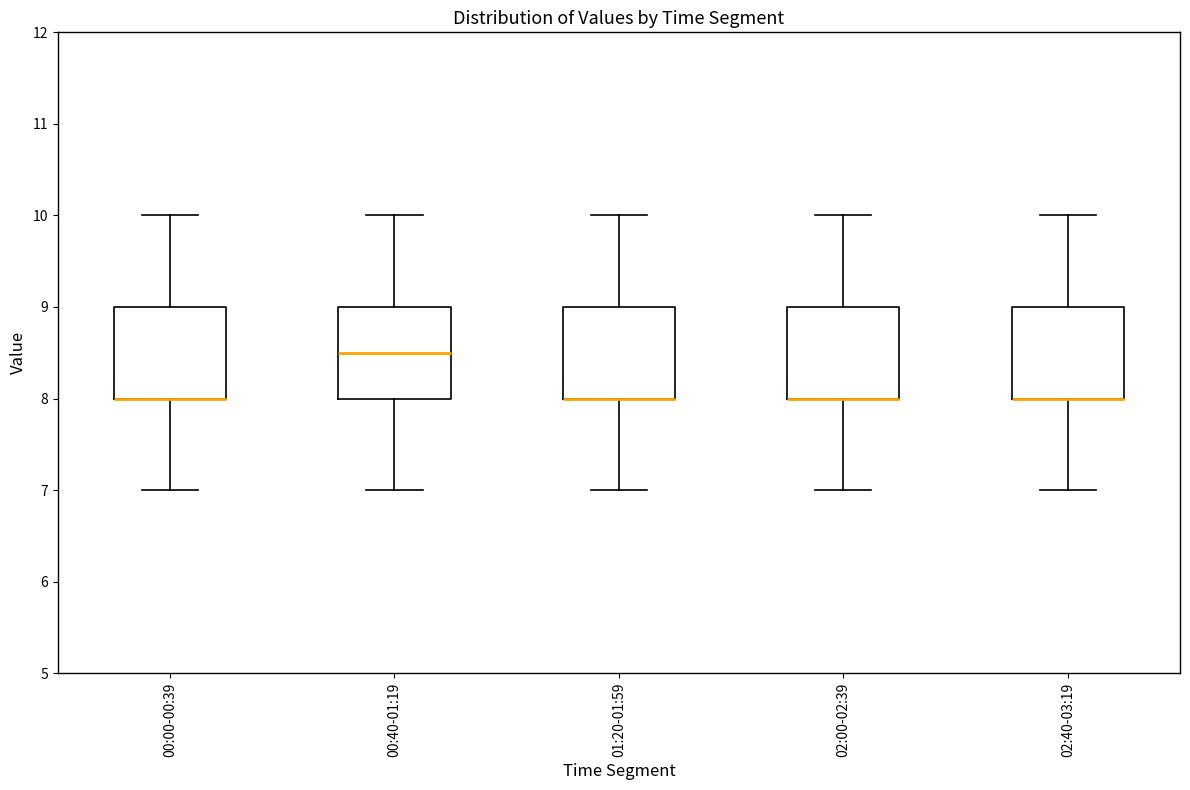

Where is the lower edge of the box for 01:20-01:59 on the y-axis? The values are not printed on the chart, so give them approximately, as read against the axis.

8.0